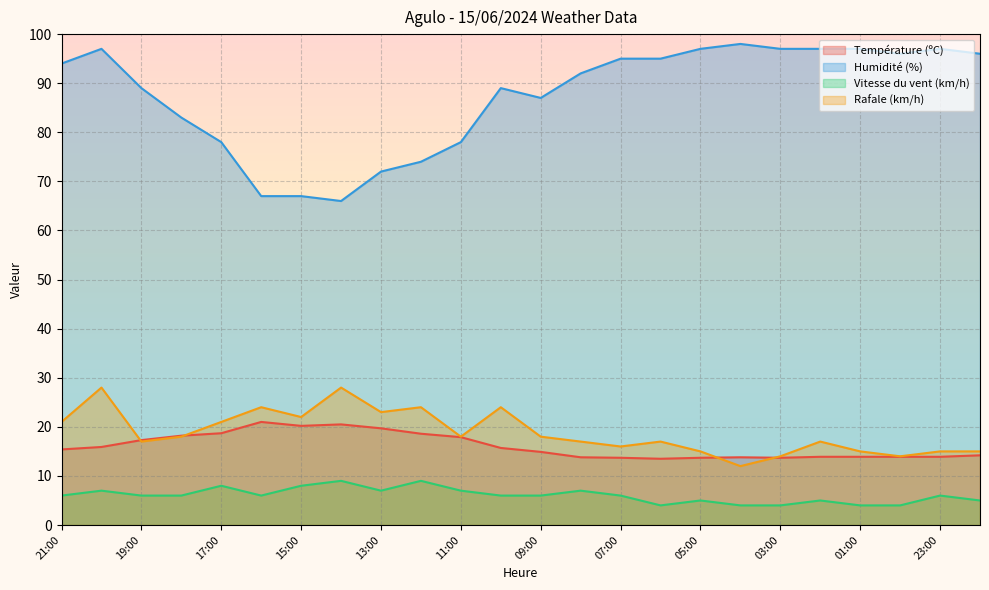

In Rafale (km/h), how many points are higher than both neighbors (excluding endpoints)?

7